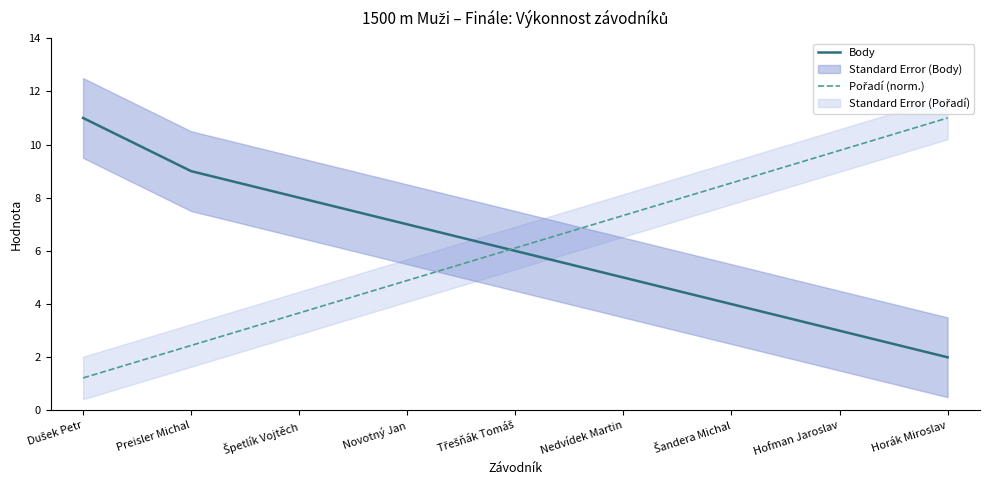

What is the difference between the second highest and second lowest values in the Pořadí (norm.) series?

7.3